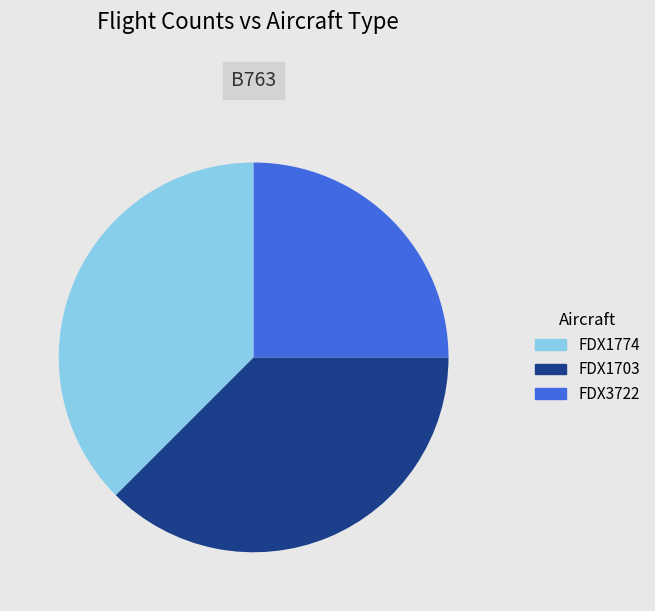

Which category has the smallest portion of the pie?

FDX3722